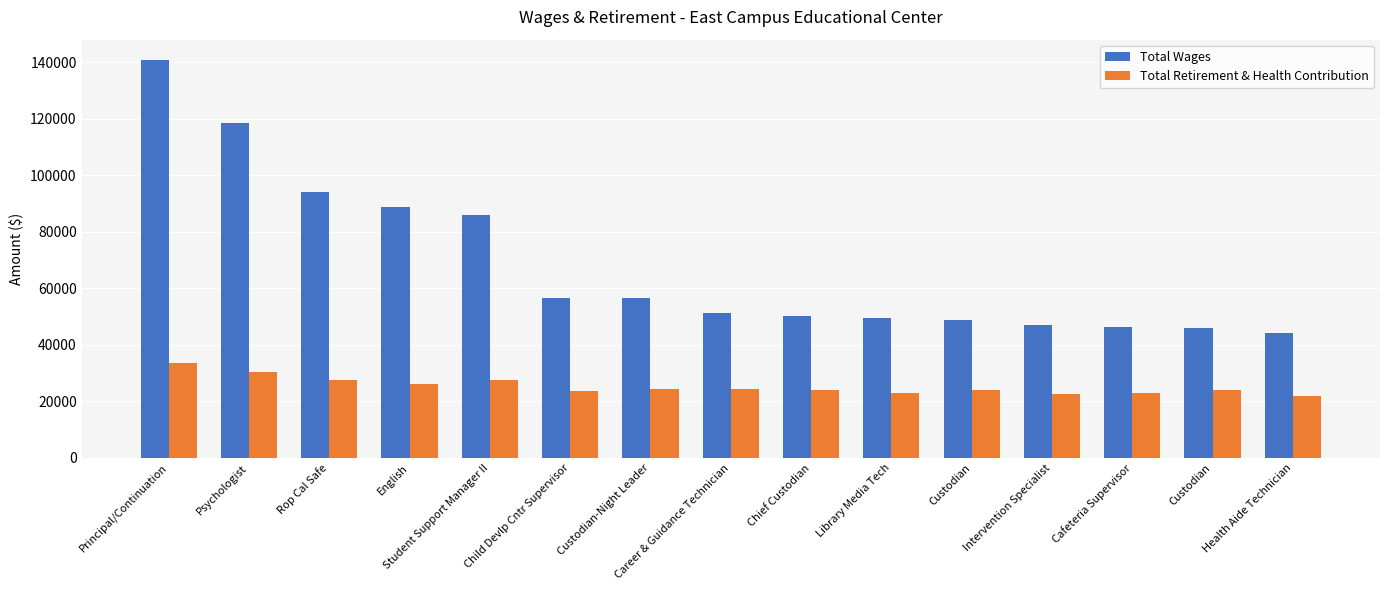

Are the bars horizontal?

No